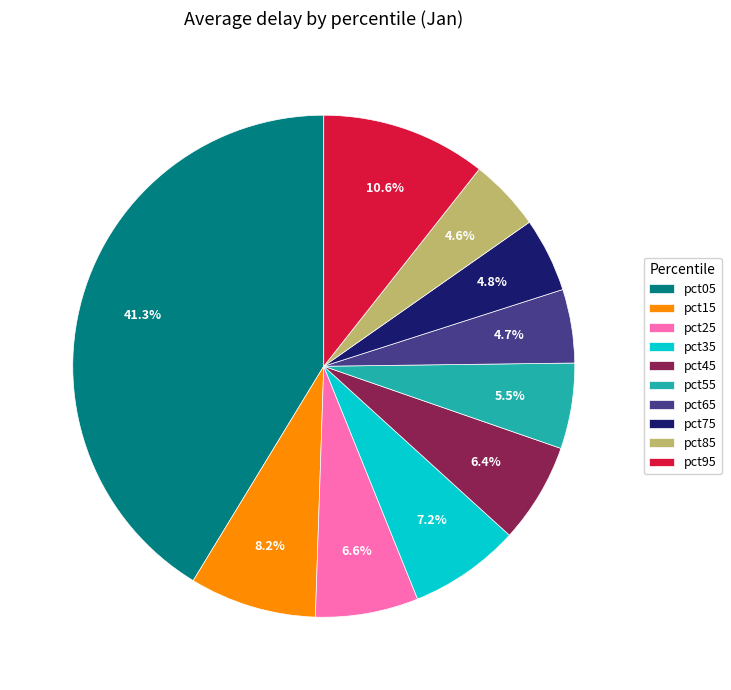

How much of the chart is everything except pct55?

94.5%